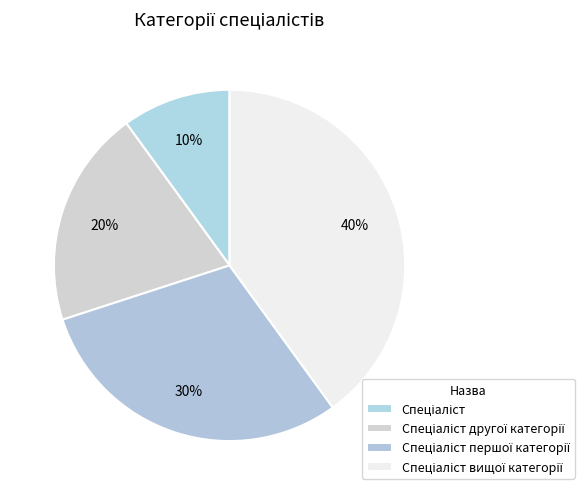

How many segments does this pie chart have?

4